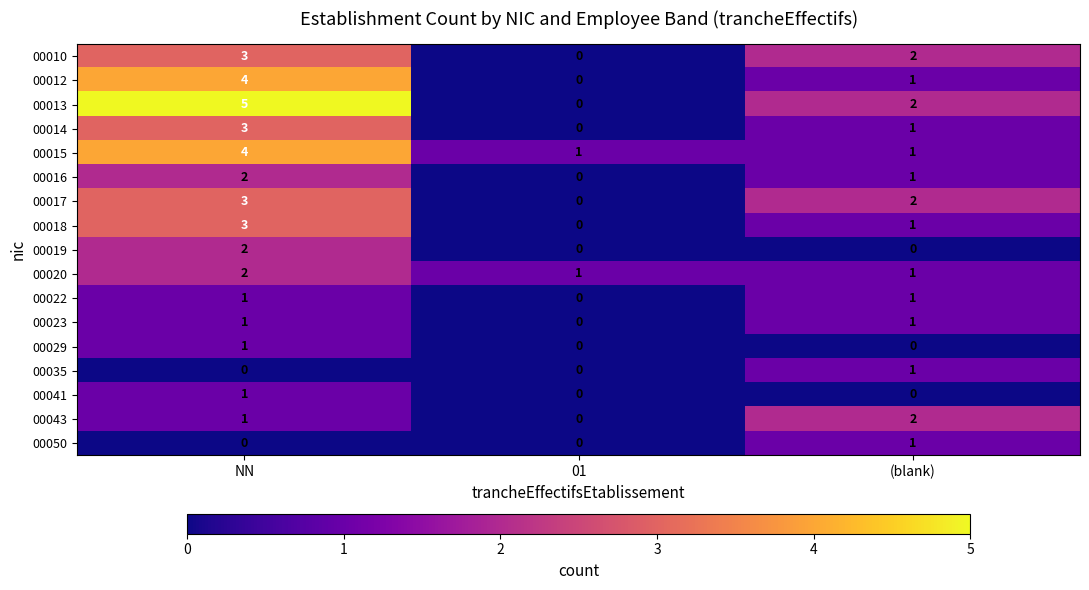

List the labels in order of 00016 value, largest first.

NN, (blank), 01